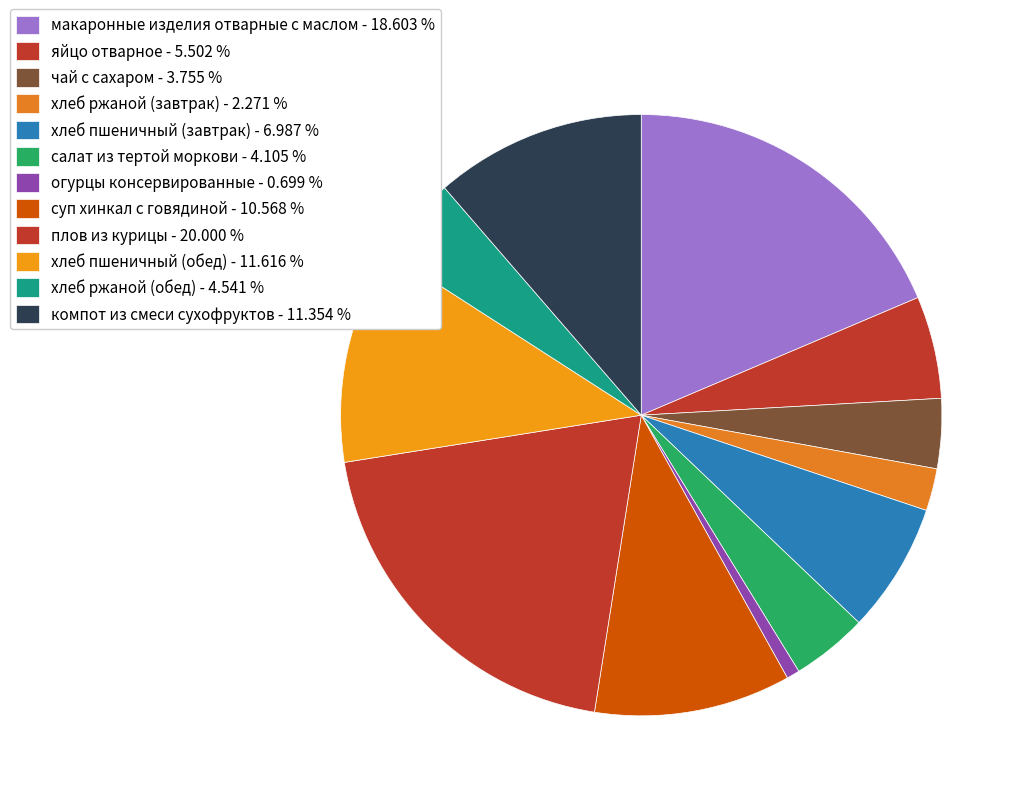

Does any single category account for the majority?

No